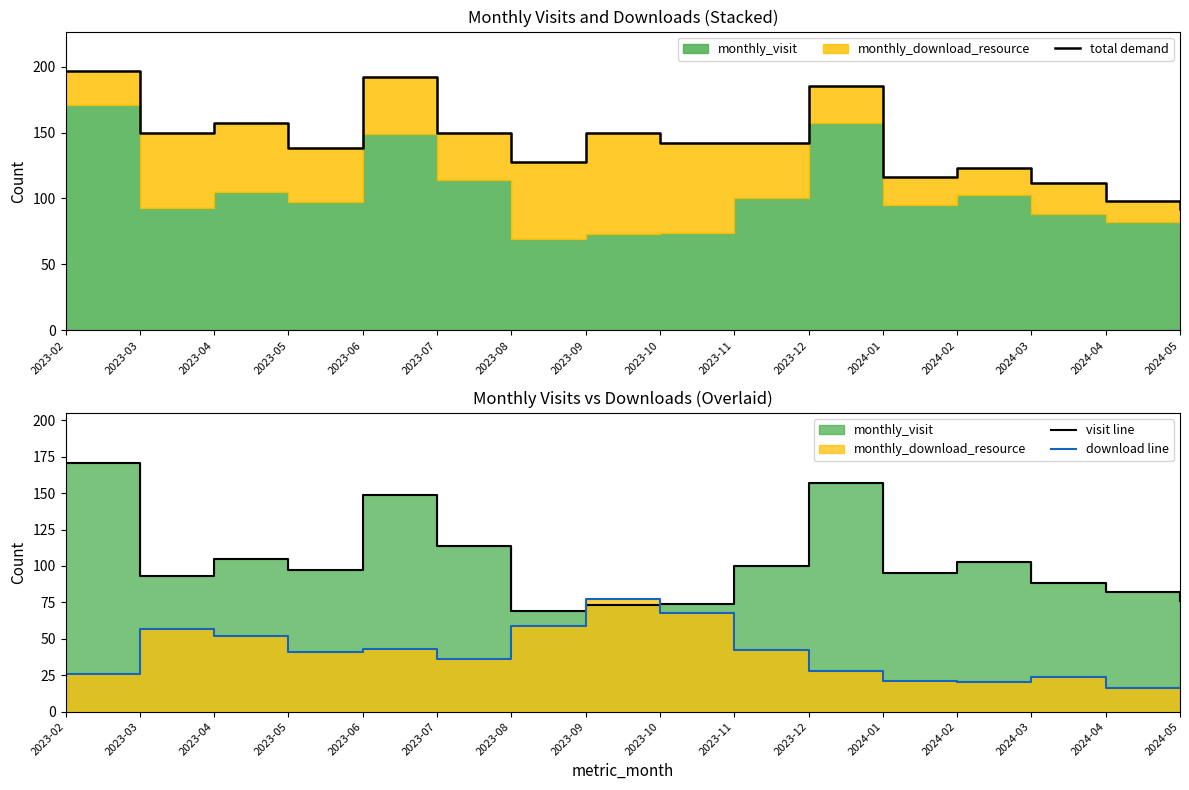

At which label does total demand first exceed 142?

2023-02